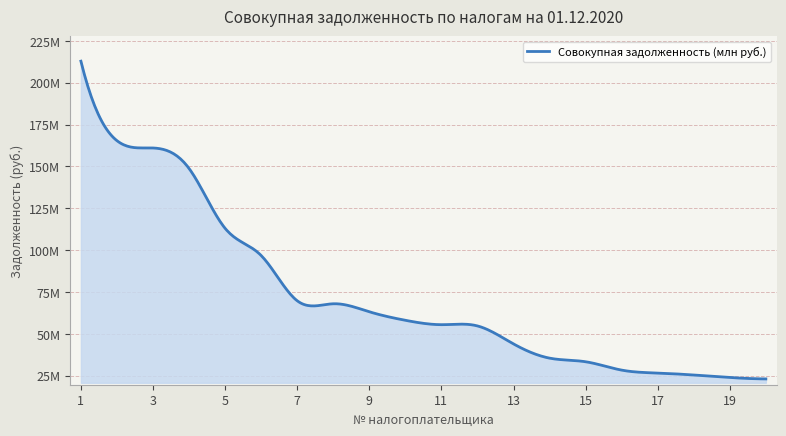

Does the chart have visible grid lines?

Yes